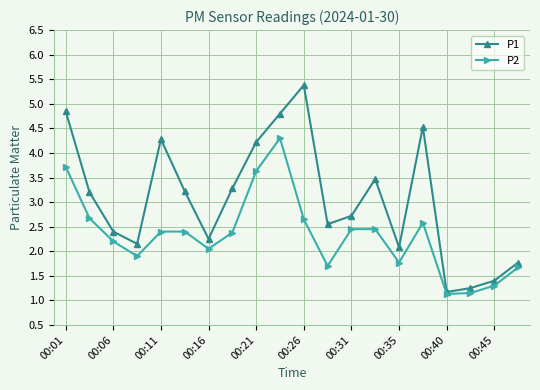

How many interior local peaks does the P1 series have?

4